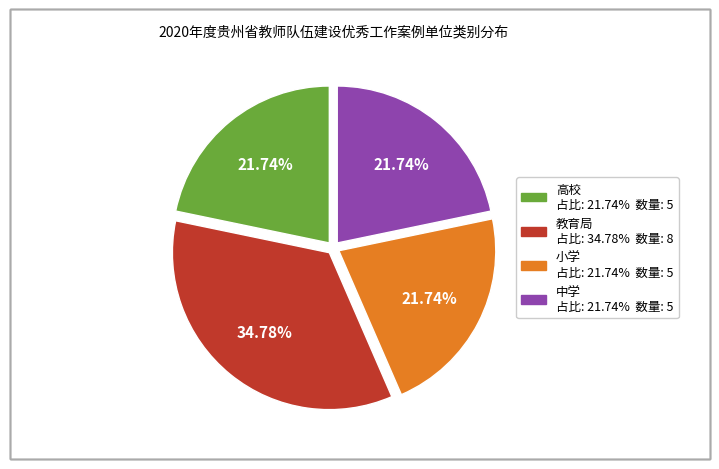

Is there a majority slice in this chart?

No